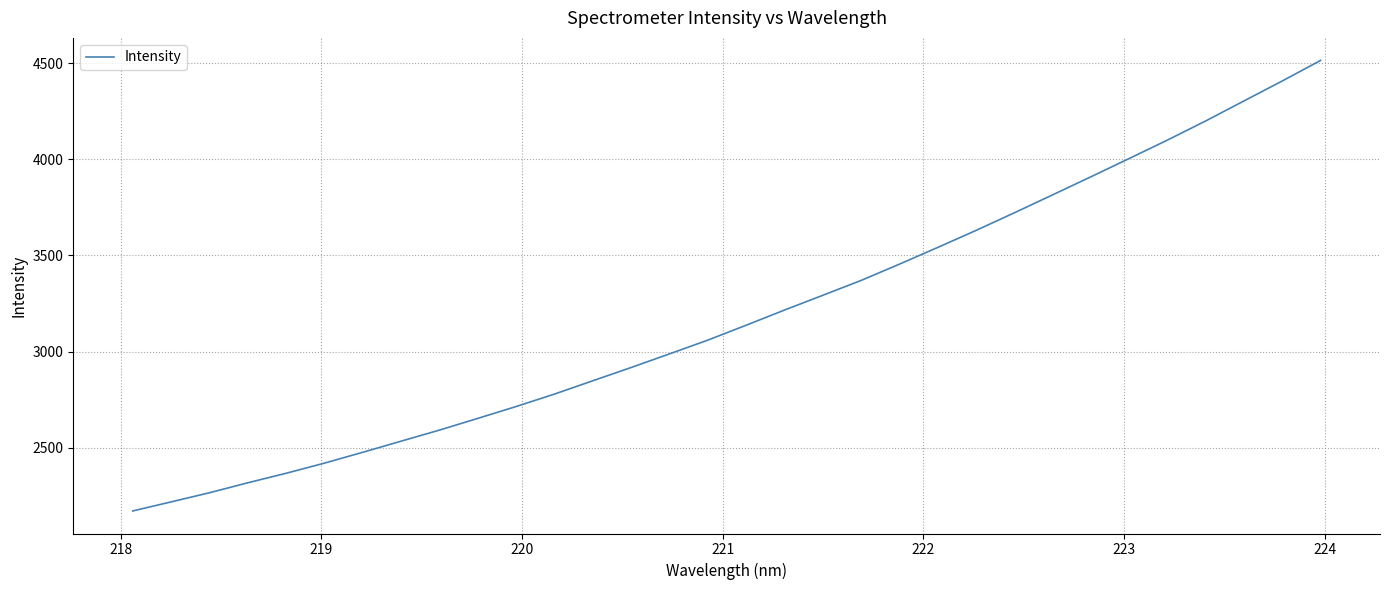

What is the difference between the maximum and minimum values?

2343.2